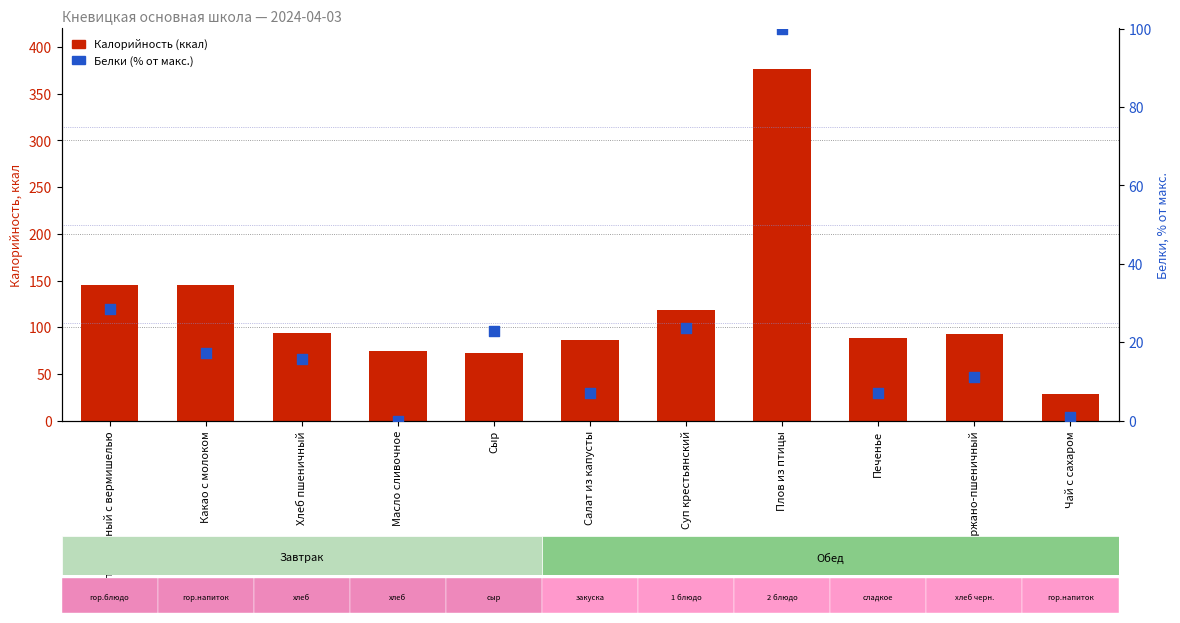

Which series has the largest Y range (max minus min)?

Калорийность